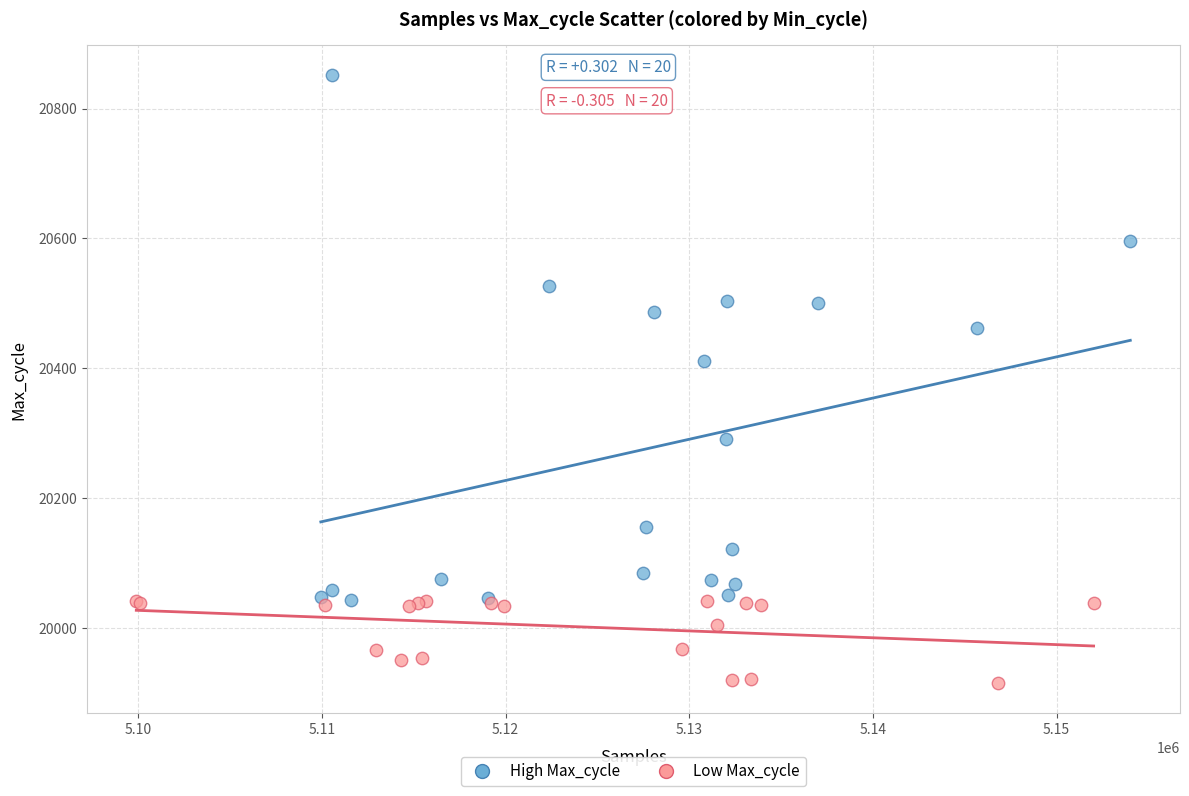

Which series contains the lowest Y value?

Low Max_cycle